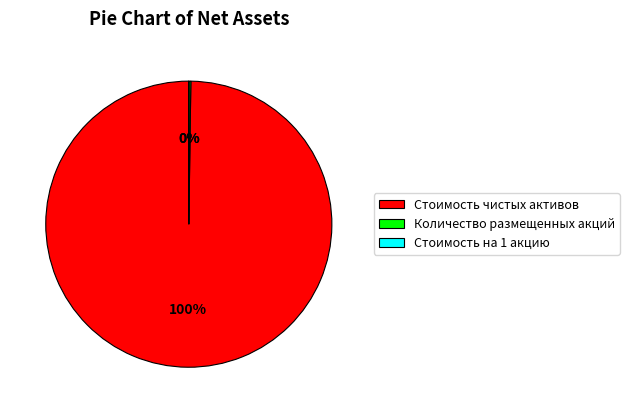

To the nearest percent, what percentage of the pie is Стоимость чистых активов?

100%